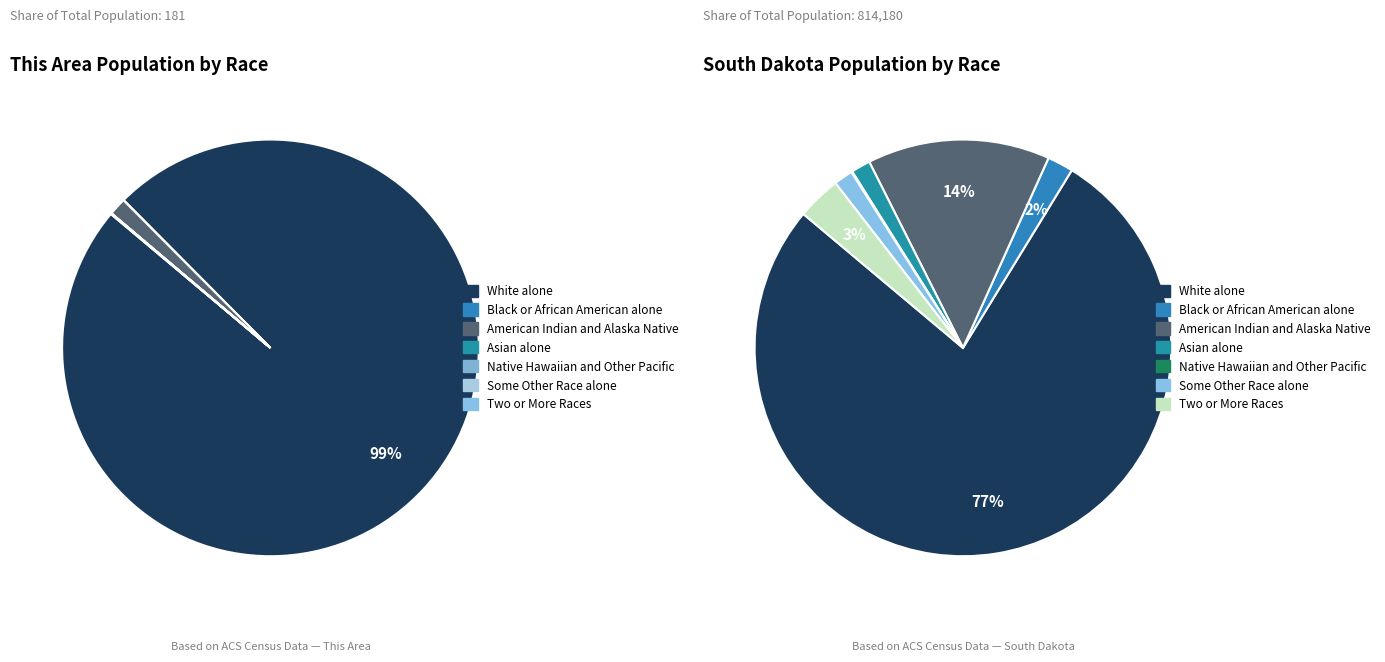

To the nearest percent, what percentage of the pie is White alone?

99%